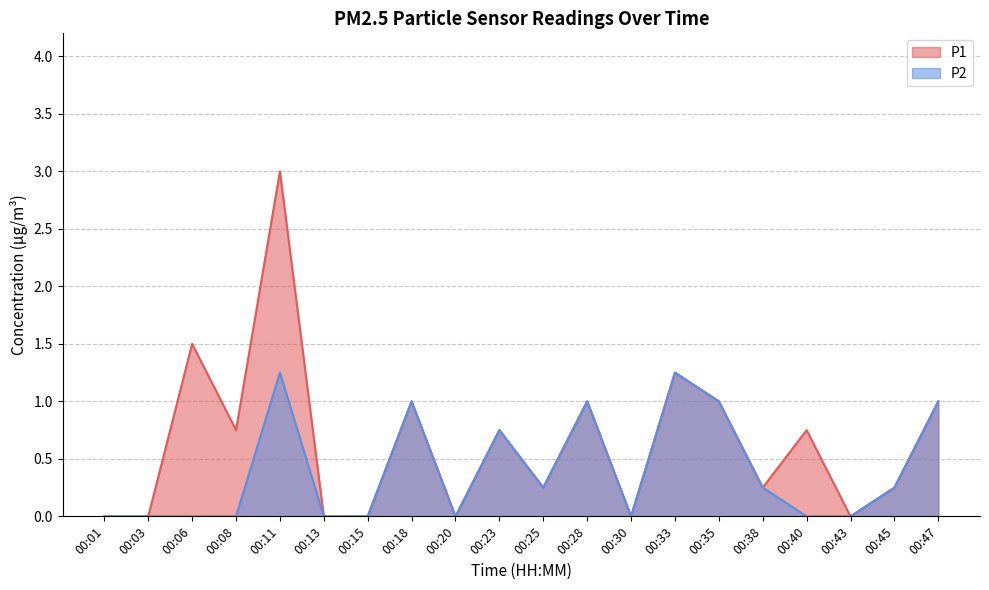

At which category does P1 reach its first local valley?

00:08